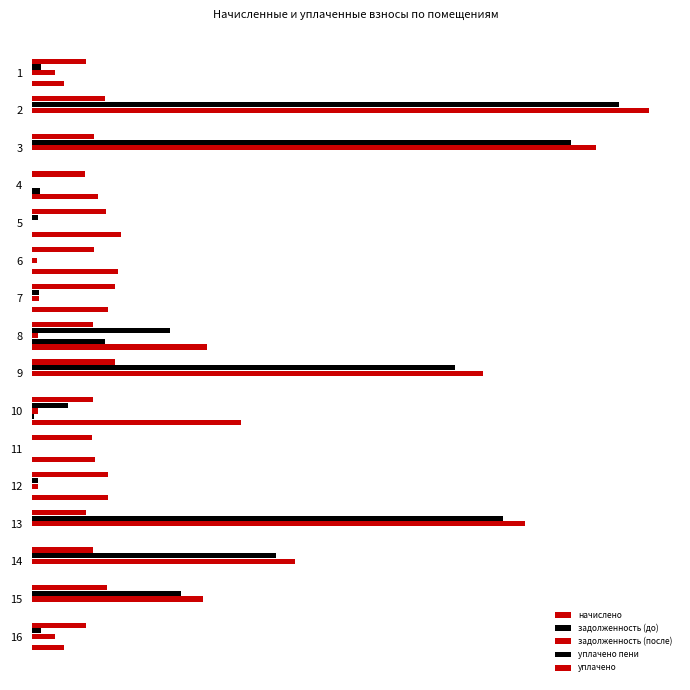

Where is уплачено nearest to the value 760?

5